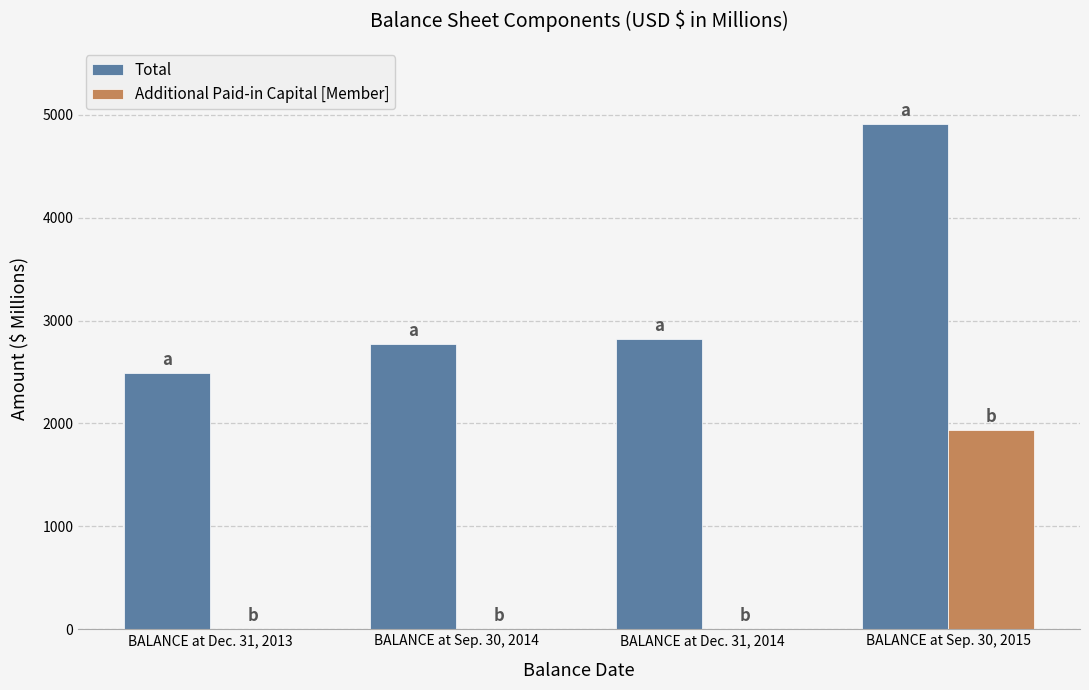

Are the bars horizontal?

No